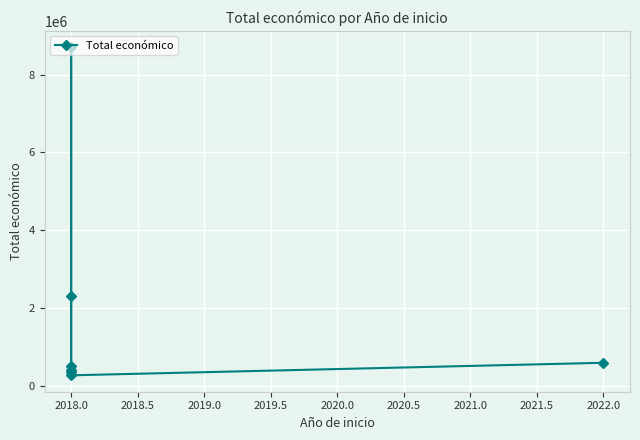

True or false: the data shows 3823808 at 2018.0.

False